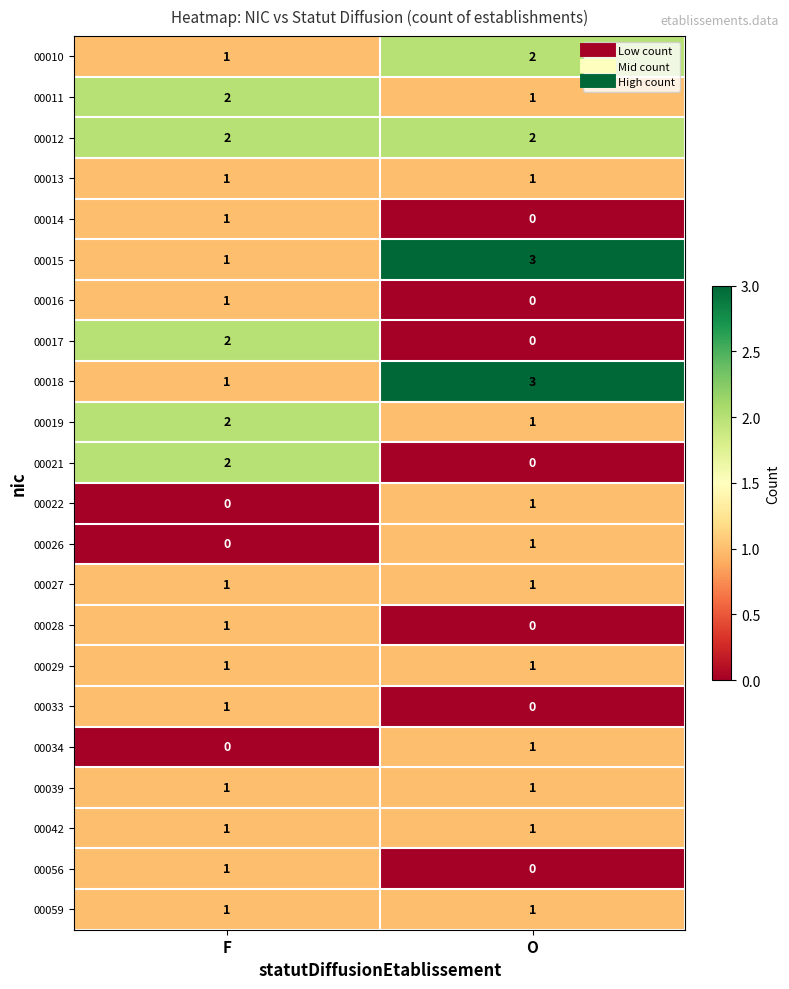

Count the number of data series in this chart.

22